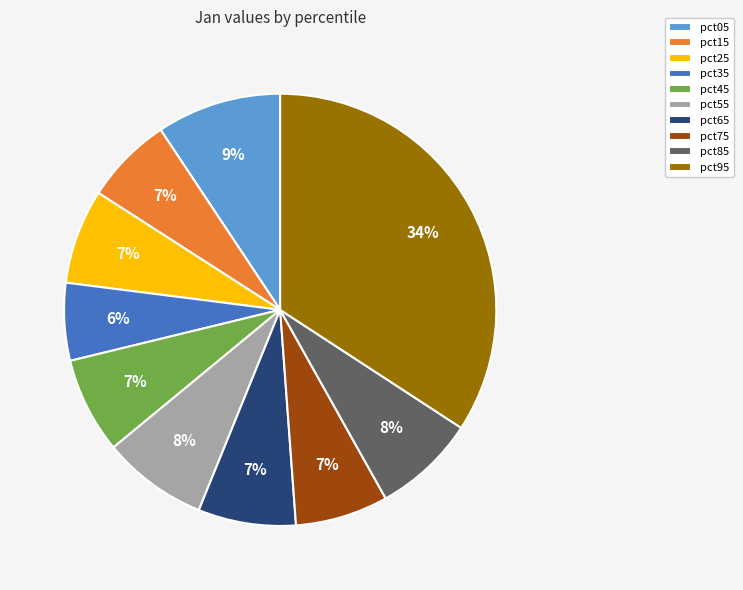

Is the sum of pct85 and pct95 greater than half?

No